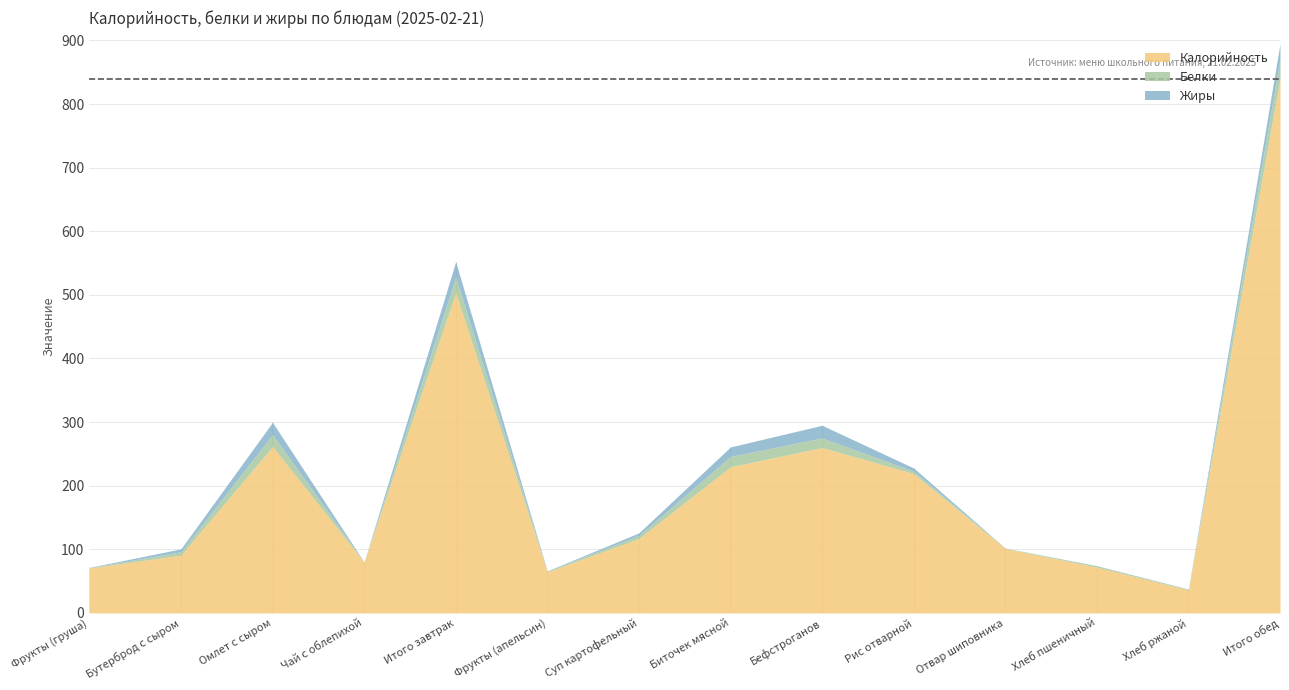

What is the label of the 7th point from the left?

Суп картофельный